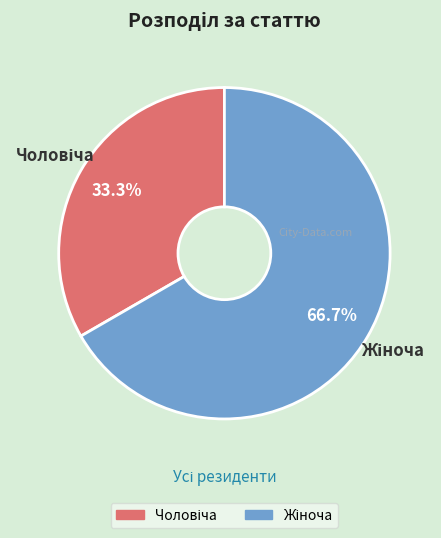

Does any single category account for the majority?

Yes